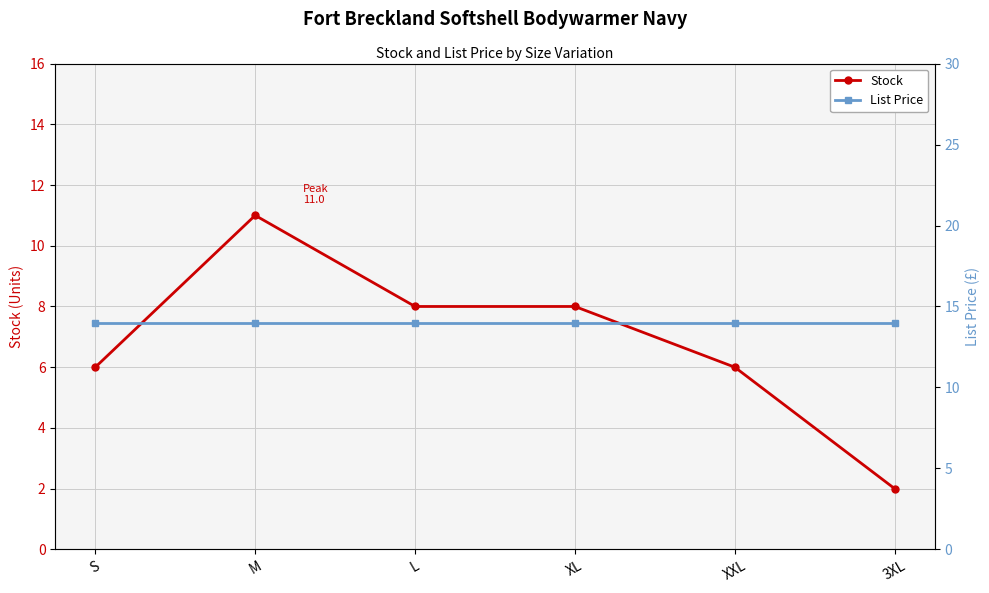

Which label corresponds to the smallest value in the chart?

3XL